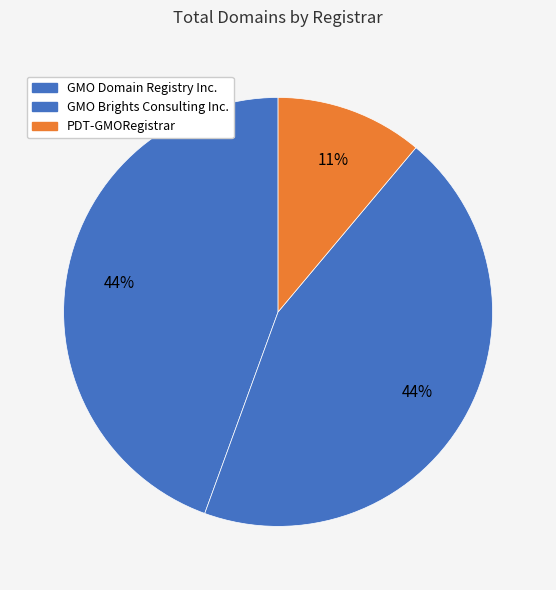

To the nearest percent, what percentage of the pie is PDT-GMORegistrar?

11%